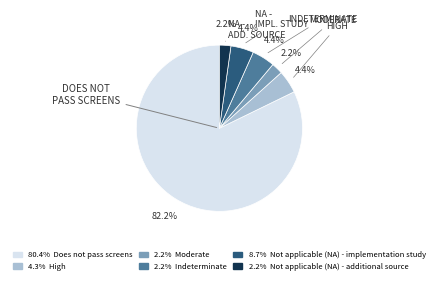

Is there a majority slice in this chart?

Yes